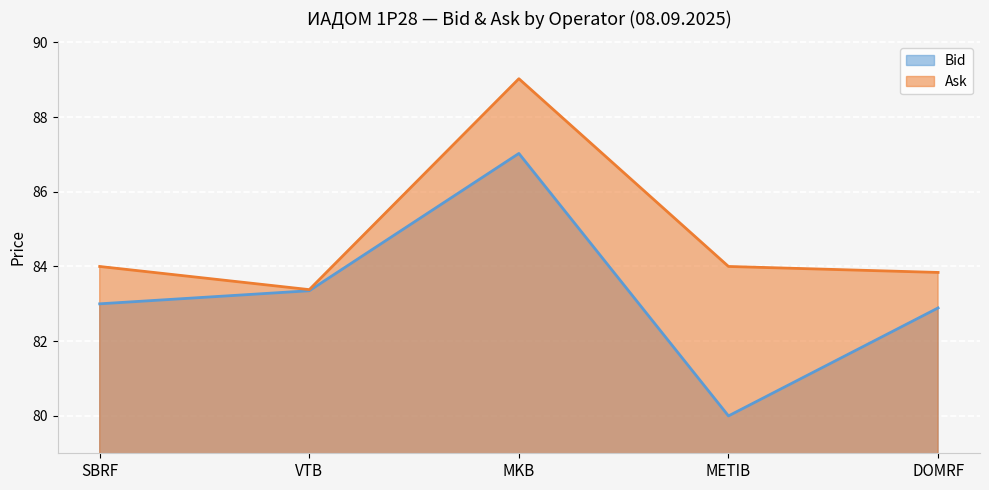

The value of Ask at METIB is 32.7. True or false?

False